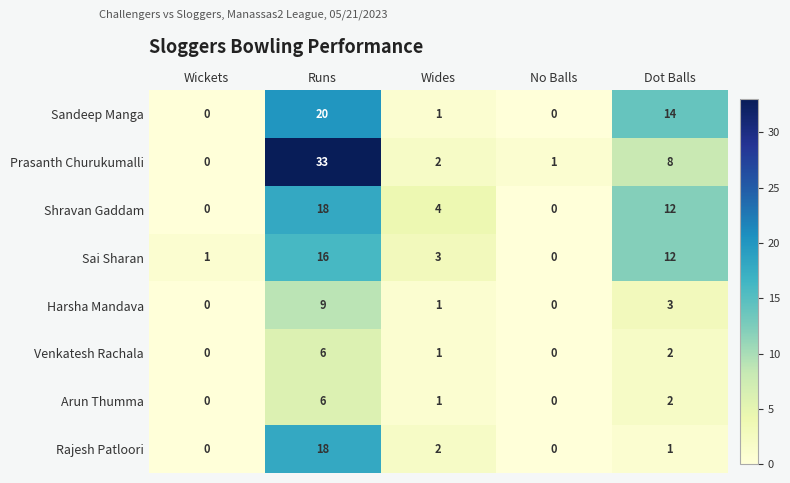

How many Venkatesh Rachala values are between 0 and 2?

4